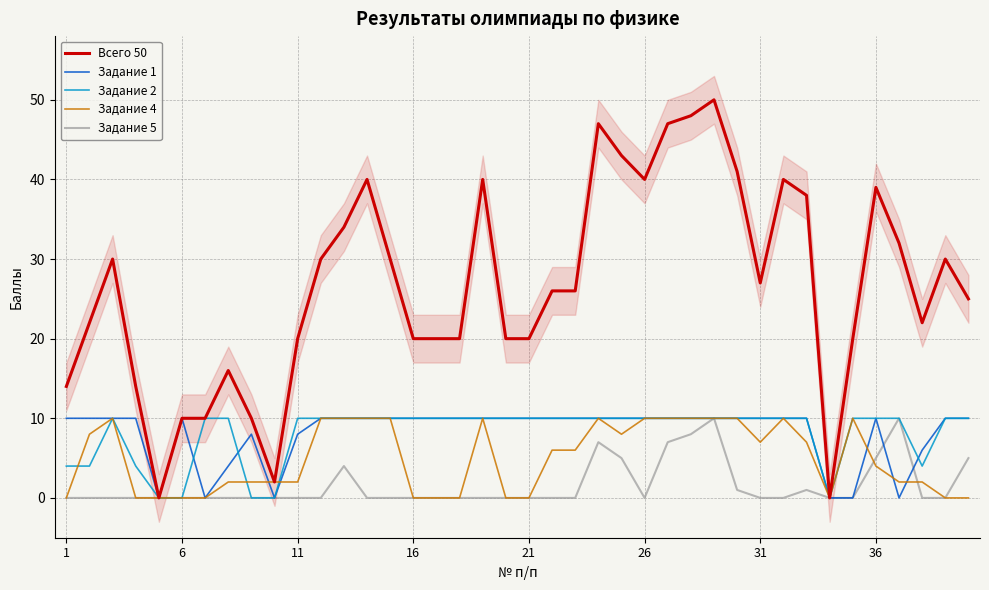

How many data points in Задание 5 are above 0?

11